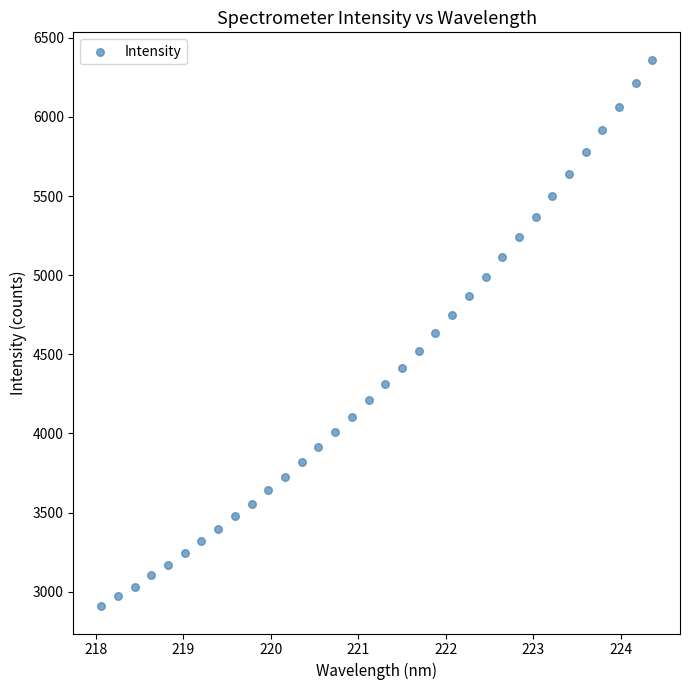

What is the range of Y values (max minus min)?

3452.6